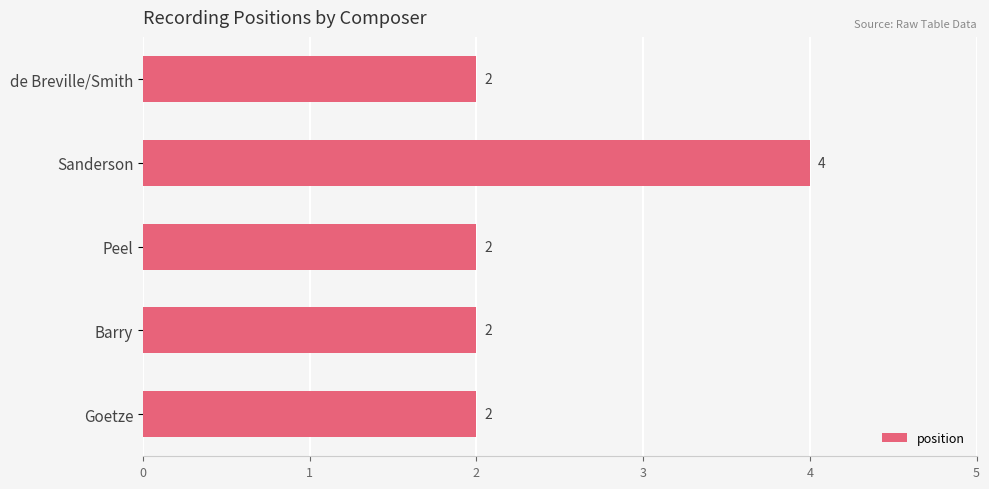

Reading bottom to top, list all the values displayed in this chart.

Goetze=2	Barry=2	Peel=2	Sanderson=4	de Breville/Smith=2